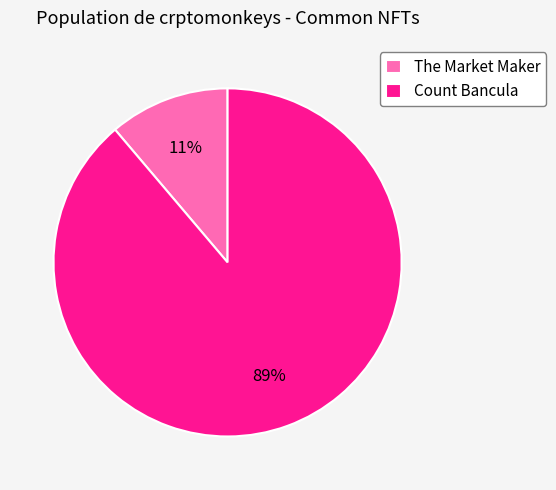

Rank the categories by value from highest to lowest.

Count Bancula, The Market Maker